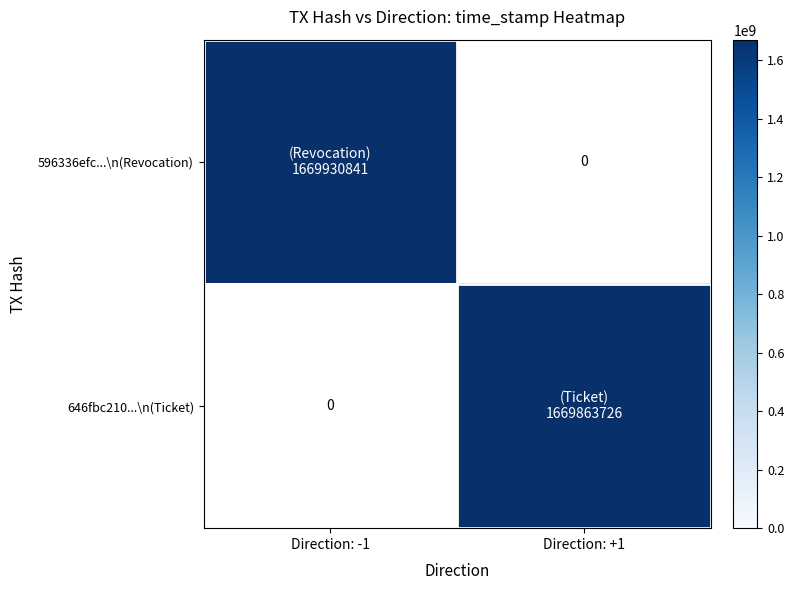

True or false: 646fbc210...\n(Ticket) has a value of 2588297909 at Direction: +1.

False